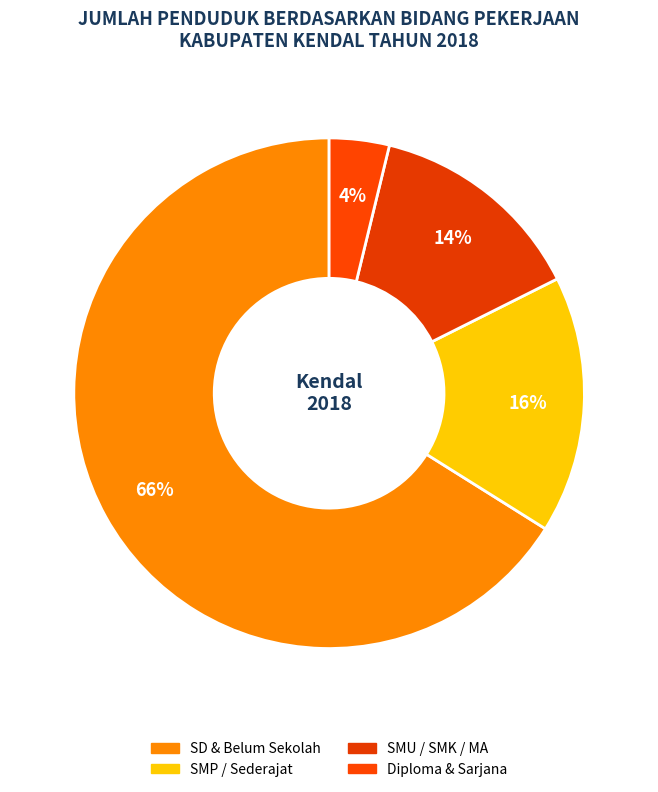

Rank the categories by value from highest to lowest.

SD & Belum Sekolah, SMP / Sederajat, SMU / SMK / MA, Diploma & Sarjana